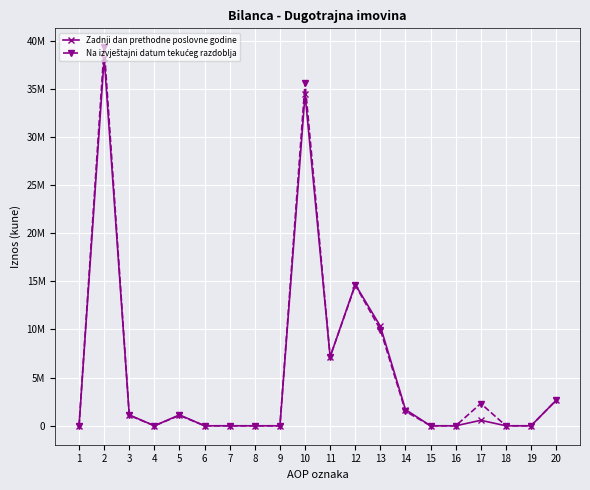

Rank the series by their maximum value, from highest to lowest.

Na izvještajni datum tekućeg razdoblja, Zadnji dan prethodne poslovne godine